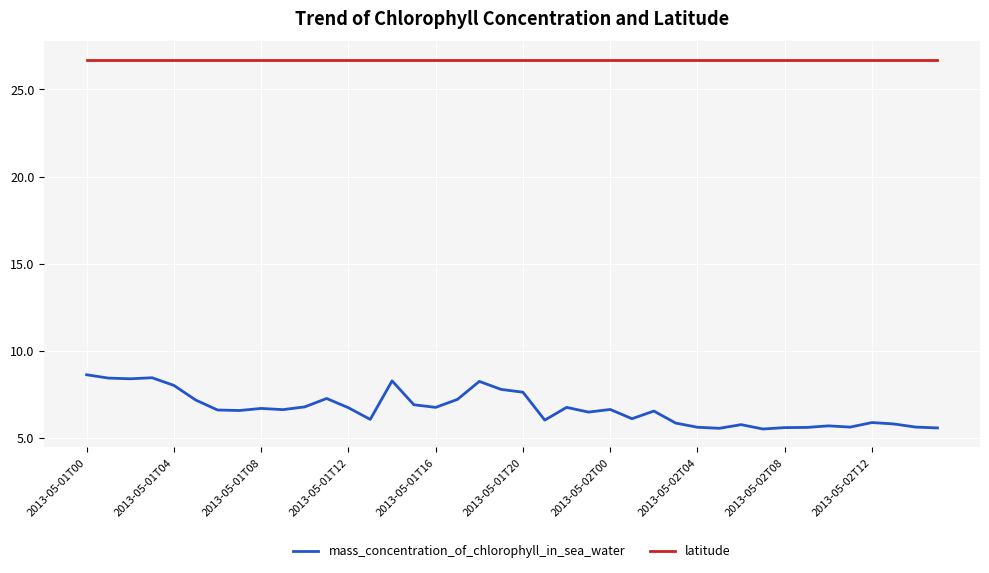

What is the maximum value shown in the chart?

26.7